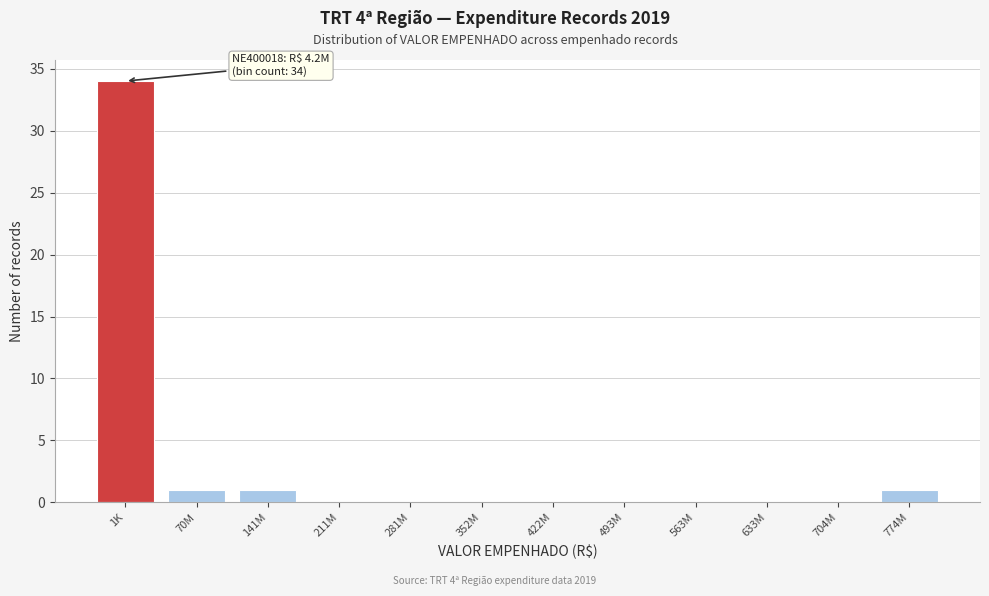

Reading left to right, extract all data points from this chart.

1K=34	70M=1	141M=1	211M=0	281M=0	352M=0	422M=0	493M=0	563M=0	633M=0	704M=0	774M=1